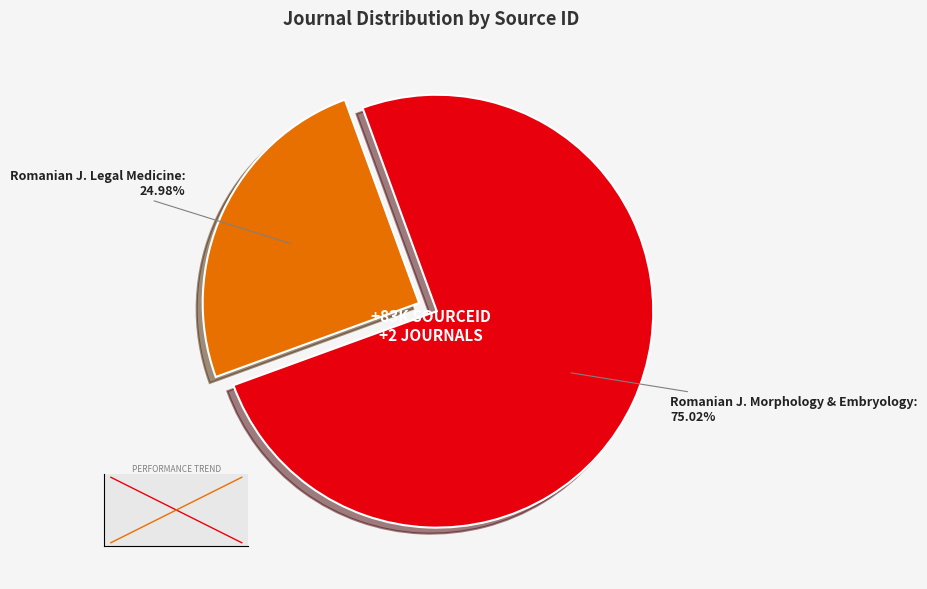

Rank the categories by value from highest to lowest.

Romanian J. Morphology & Embryology, Romanian J. Legal Medicine